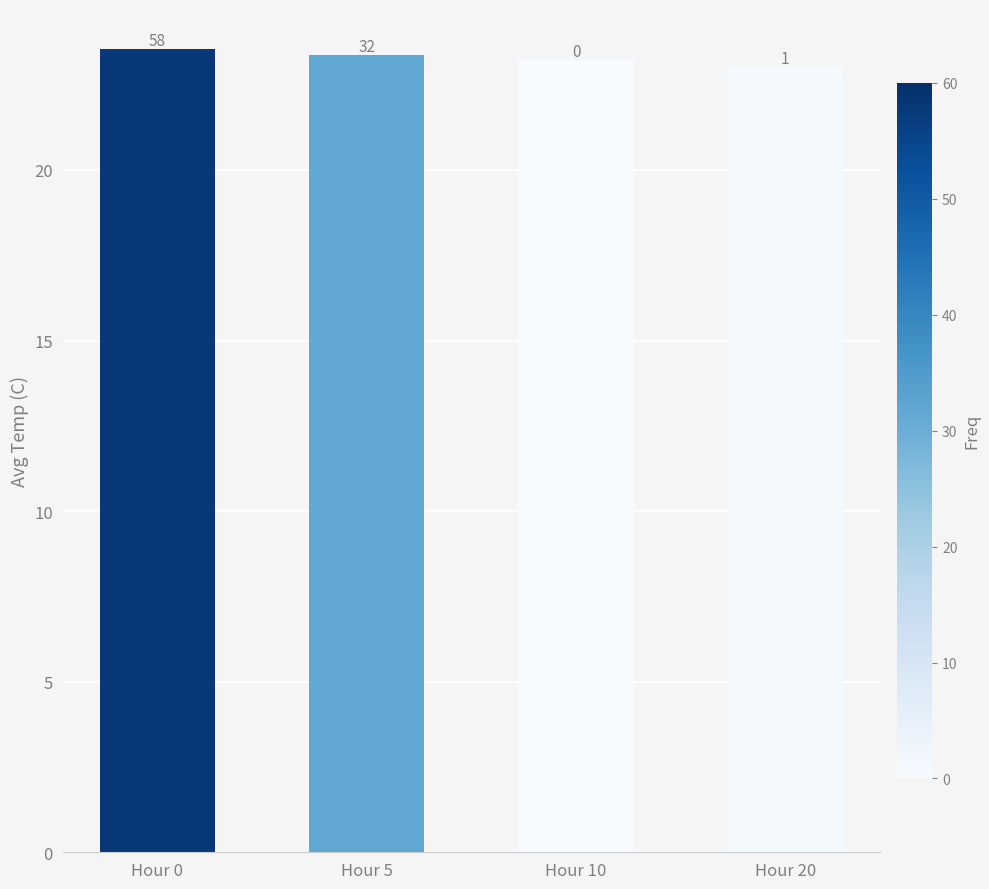

Are the bars horizontal?

No